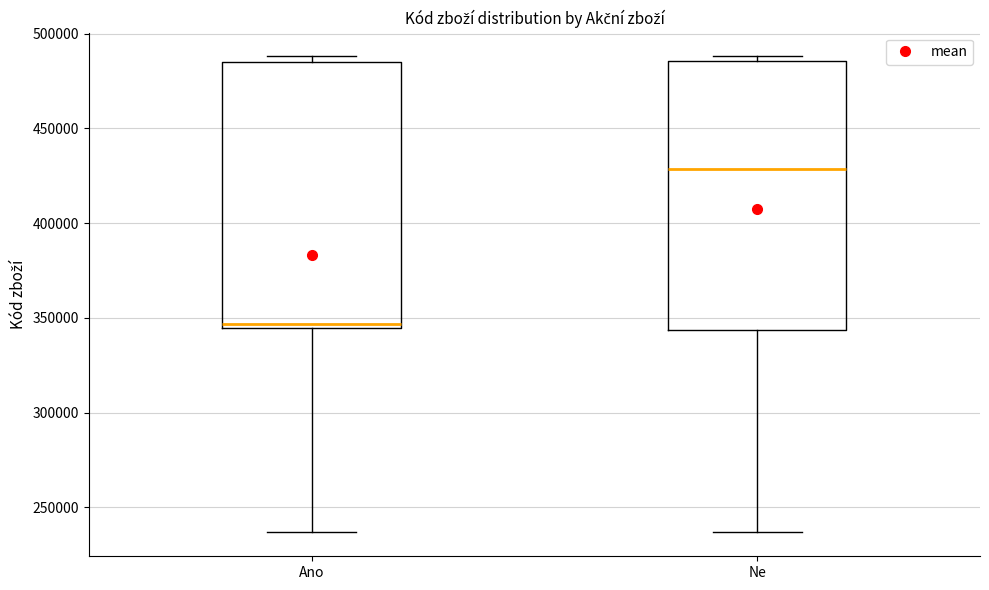

Which box has the highest median line?

Ne